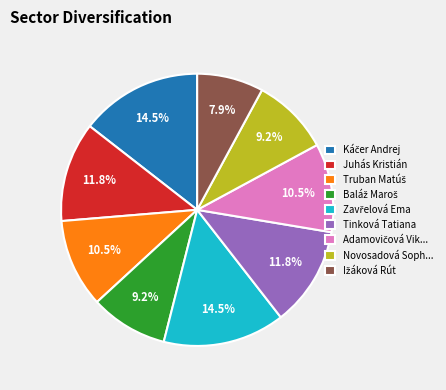

What portion of the pie excludes Novosadová Soph...?

90.8%